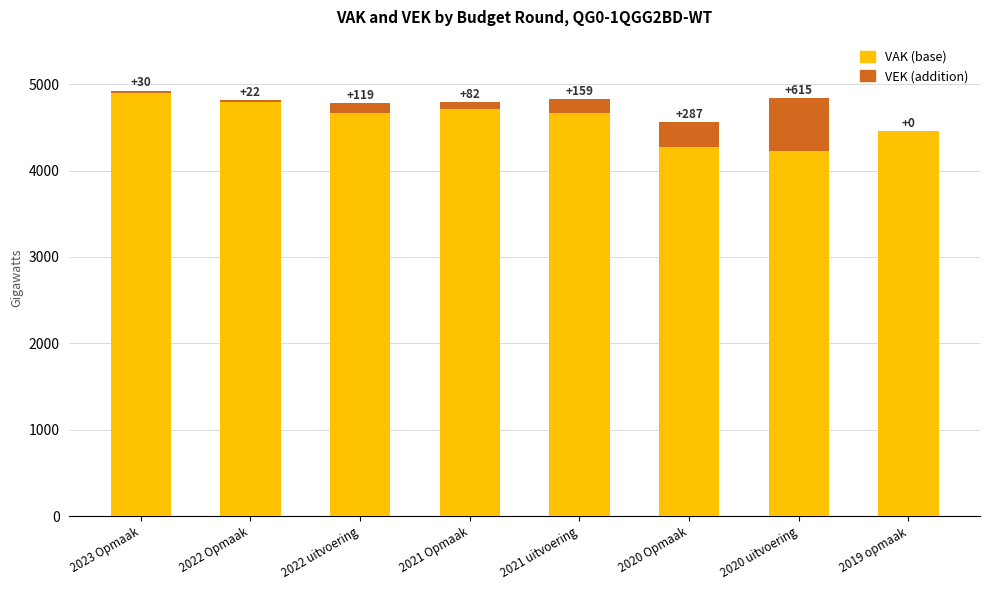

What is the total value across all series at 2022 uitvoering?

4780